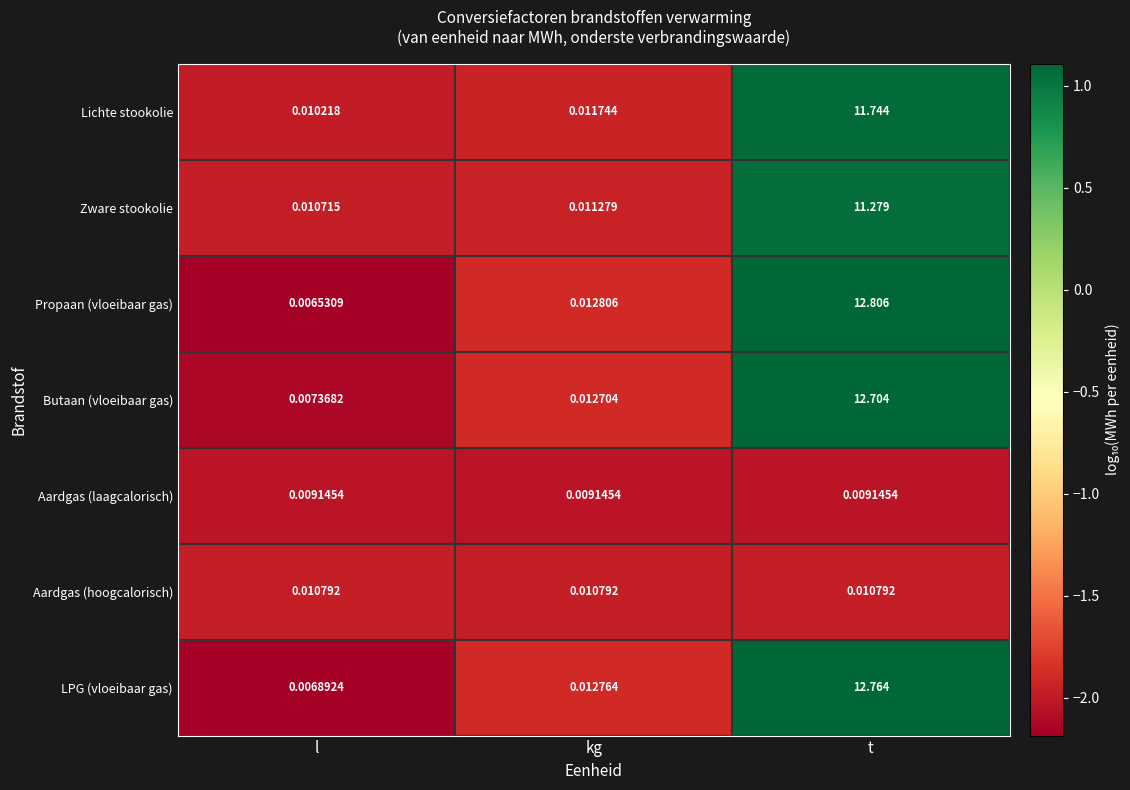

Which series has the widest spread of values?

Propaan (vloeibaar gas)